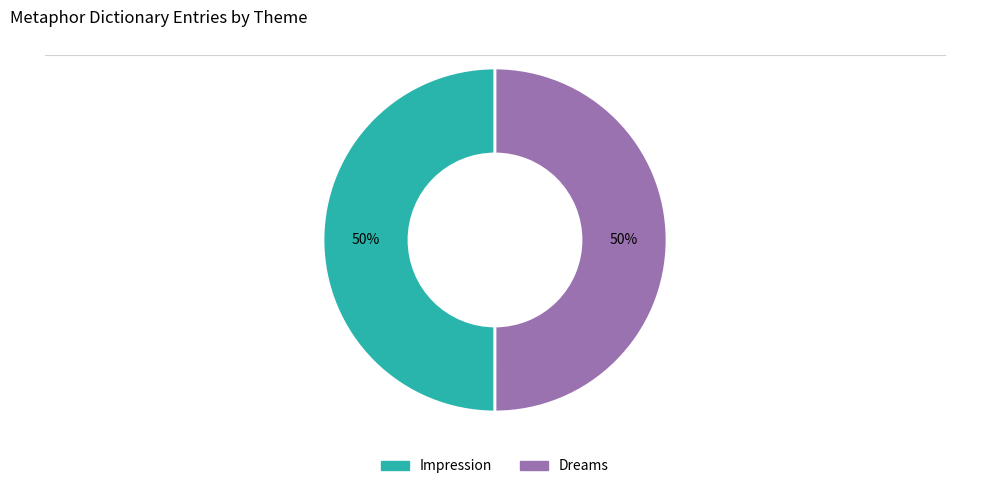

Count the number of slices in the pie.

2